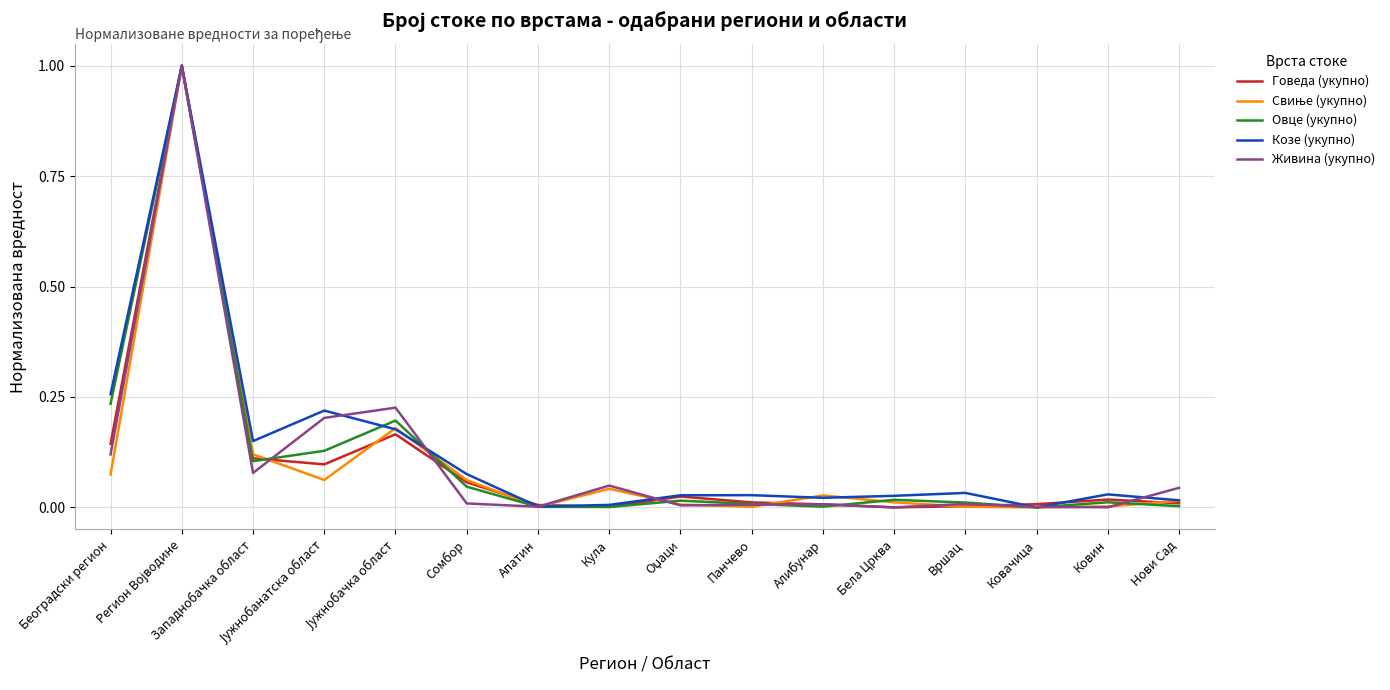

The value of Живина (укупно) at Западнобачка област is 0.1. True or false?

True